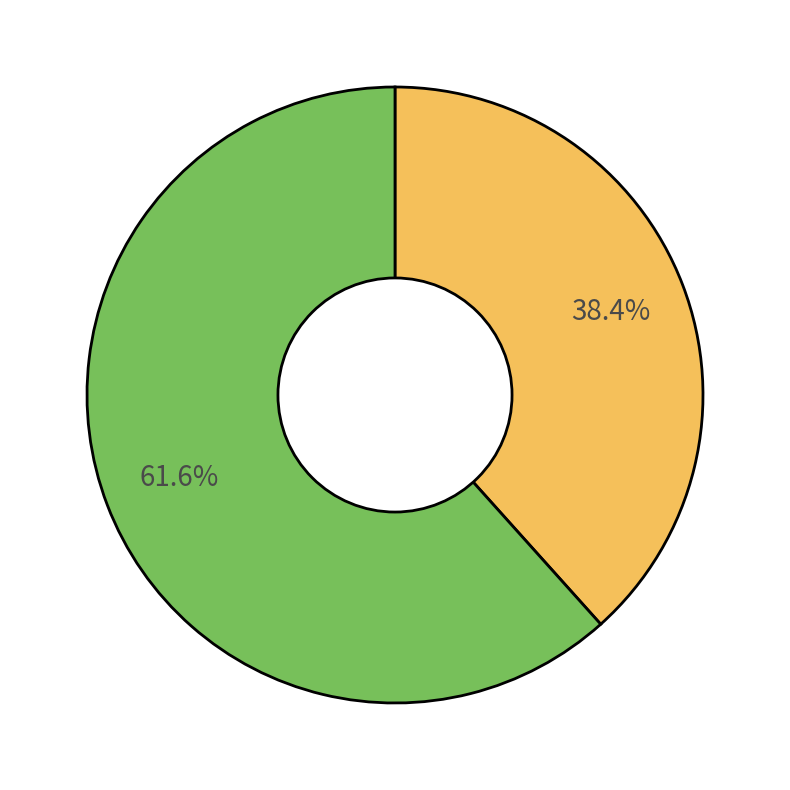

Does any single category account for the majority?

Yes